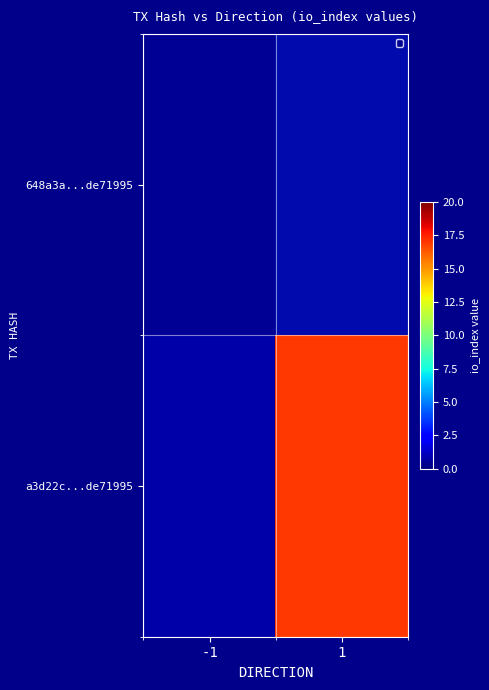

At which category is the sum across all series the highest?

1